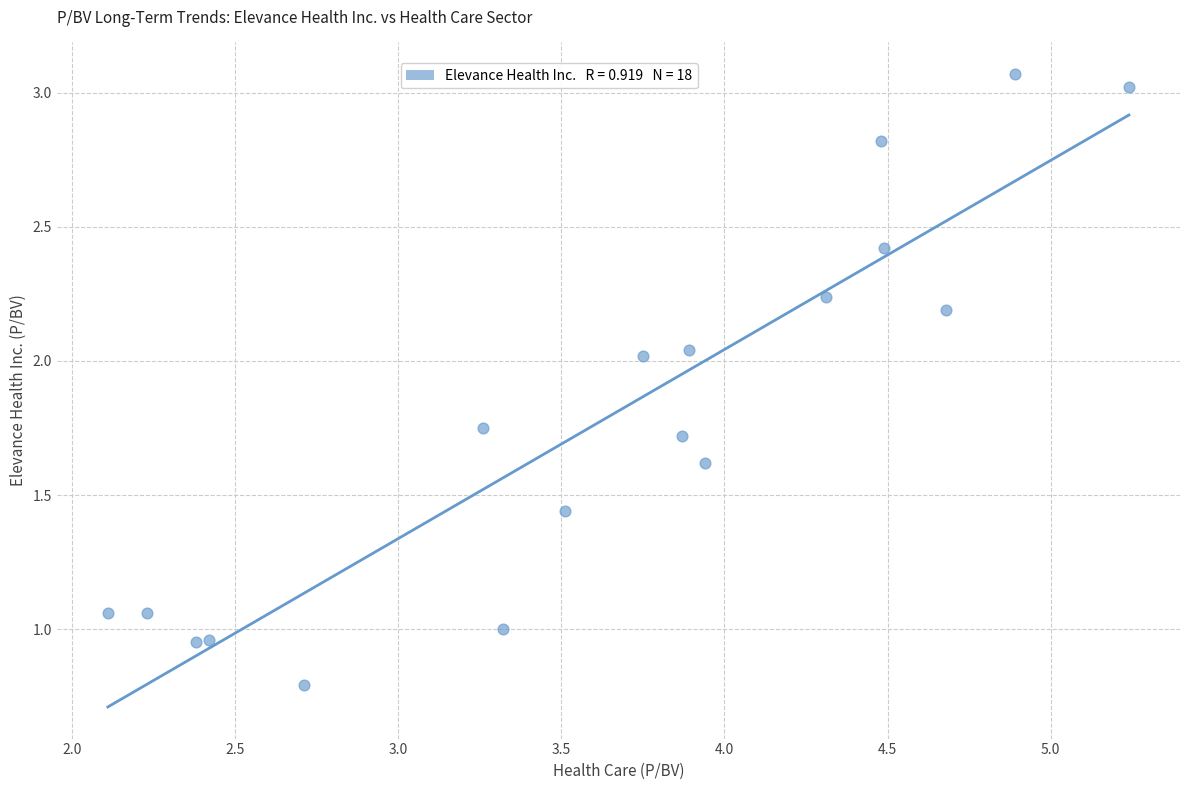

What is the range of Y values (max minus min)?

2.3